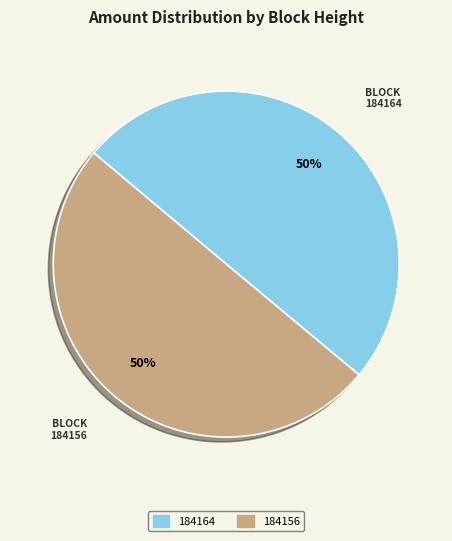

How many segments does this pie chart have?

2